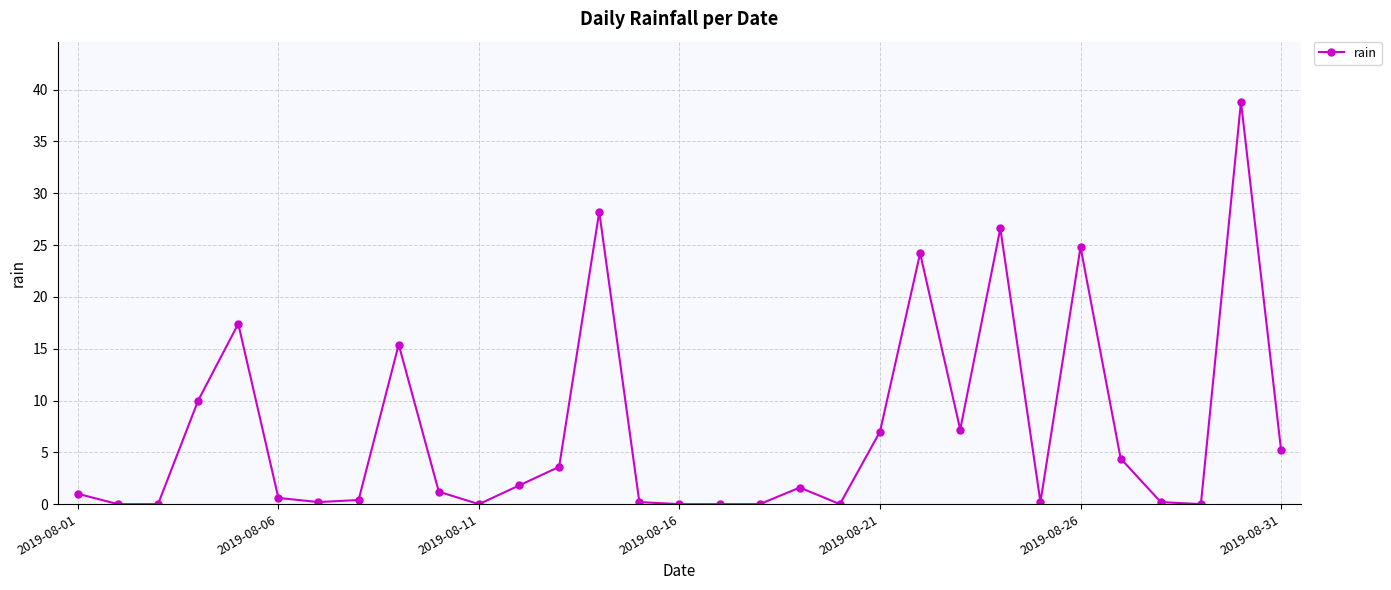

True or false: there are more than 0 points higher than both neighbors.

True